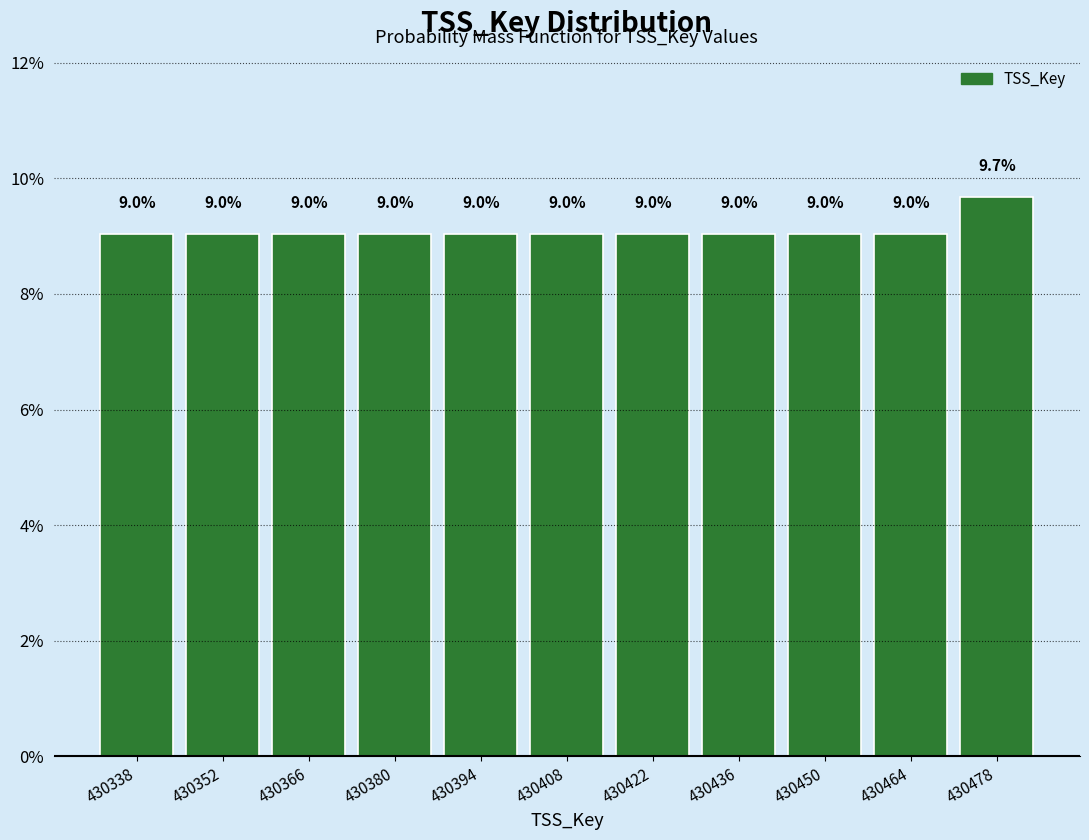

What is the height of the bar covering 430331 to 430345 on the x-axis? The bar edges are not printed on the chart, so give them approximately, as read against the axis.

9.0